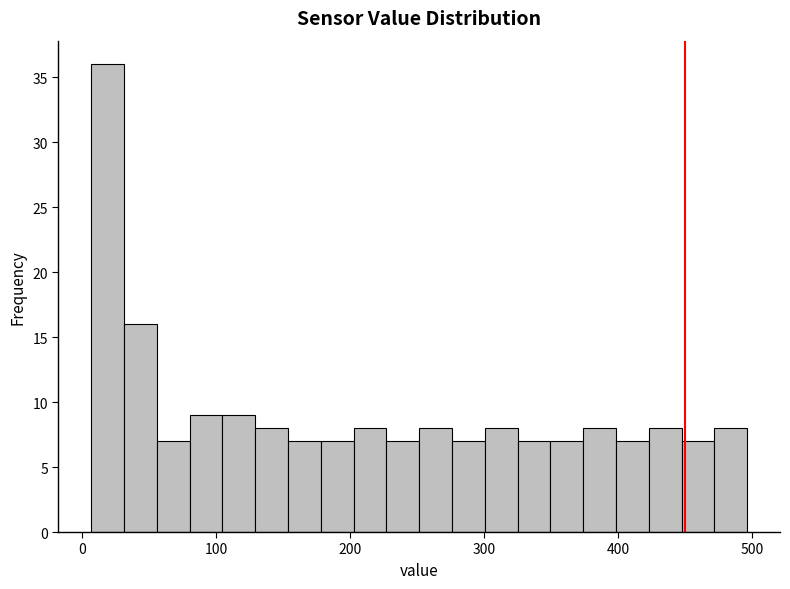

Read against the x-axis, roughly where is the centre of the tallest bar?

20